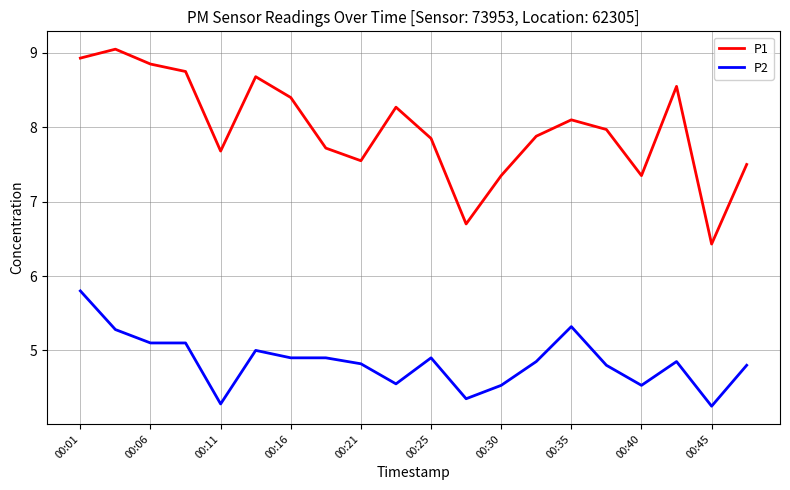

Which series has the largest total across all categories?

P1